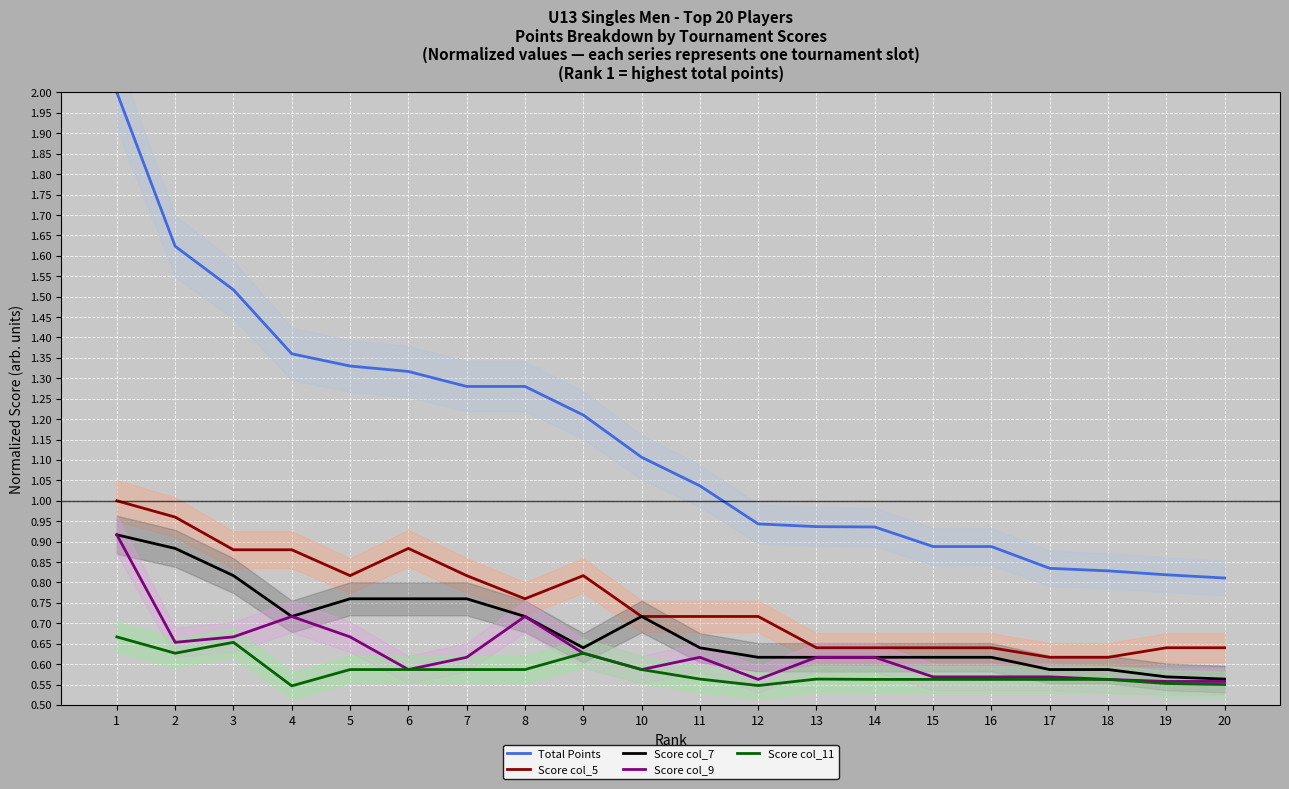

True or false: Total Points and Score col_5 intersect in this chart.

False